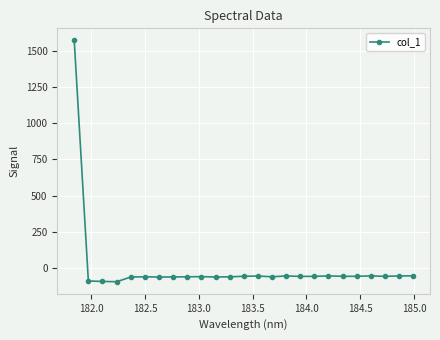

What is the difference between the second highest and minimum values?

40.4